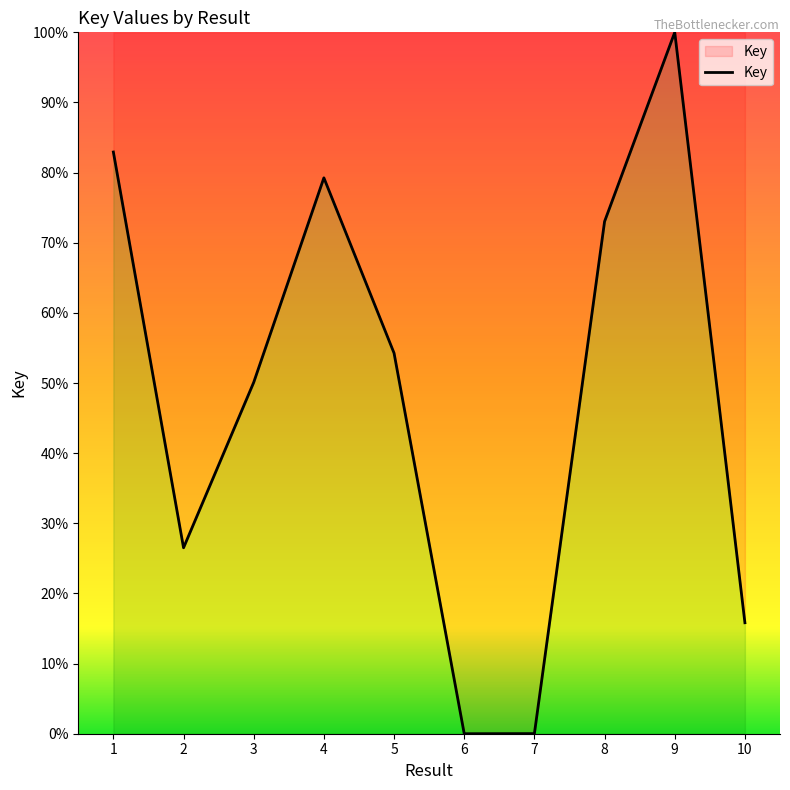

Is it true that the value at 10 is 10.2?

False